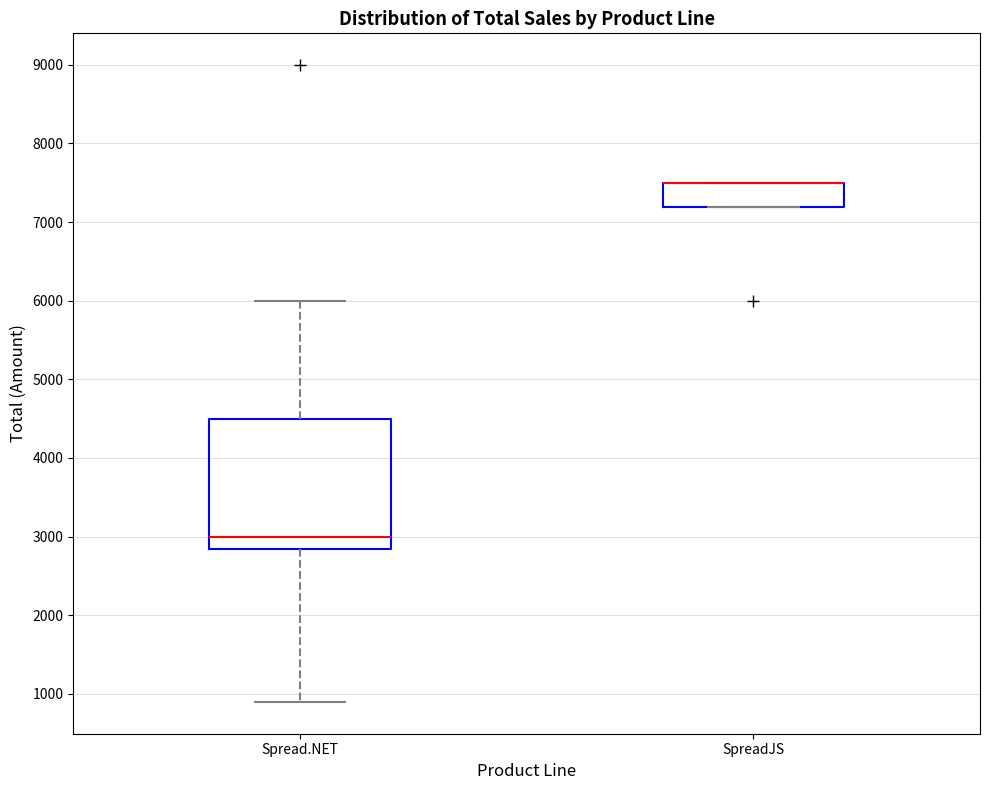

Reading left to right, transcribe this box plot: for each box, give where its median line is, the range the box spans, and where its two whiskers end, as read against the y-axis. The values are not printed on the chart, so give them approximately, as read against the axis.

Spread.NET: median 3000, box 2800 to 4500, whiskers 900 to 6000
SpreadJS: median 7500 (drawn on the box's upper edge), box 7200 to 7500, whiskers 7200 to 7500